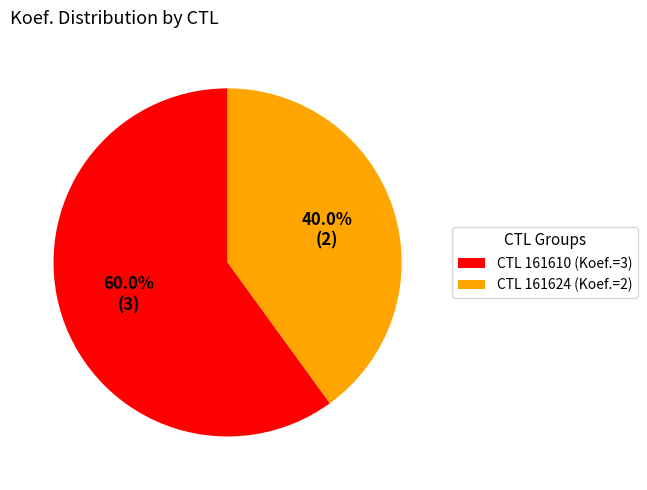

Rank the categories by value from highest to lowest.

CTL 161610 (Koef.=3), CTL 161624 (Koef.=2)